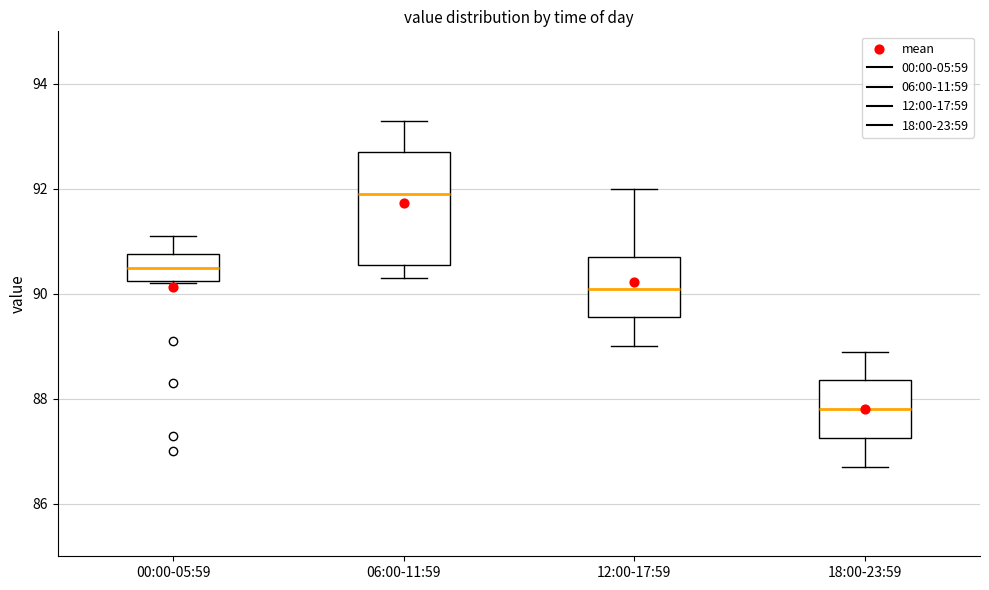

Where is the upper edge of the box for 18:00-23:59 on the y-axis? The values are not printed on the chart, so give them approximately, as read against the axis.

88.4